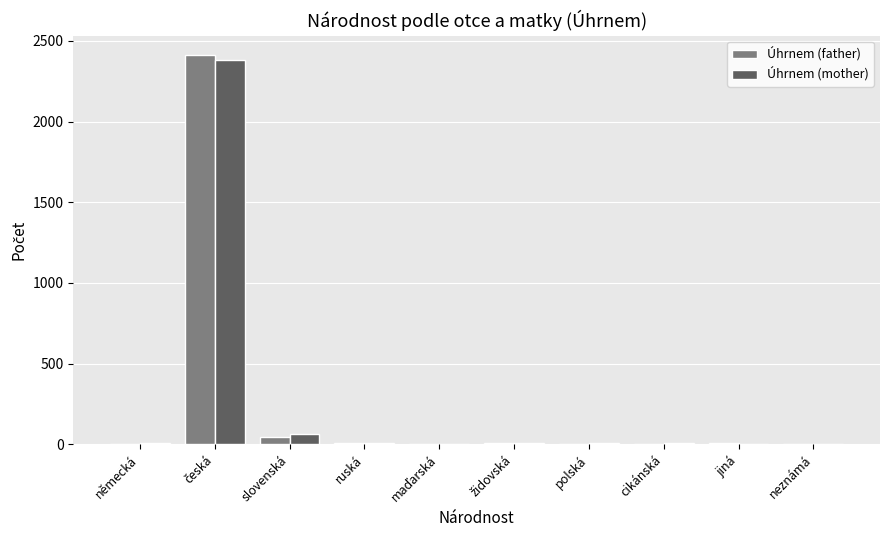

What is the sum of all Úhrnem (mother) values?

2487